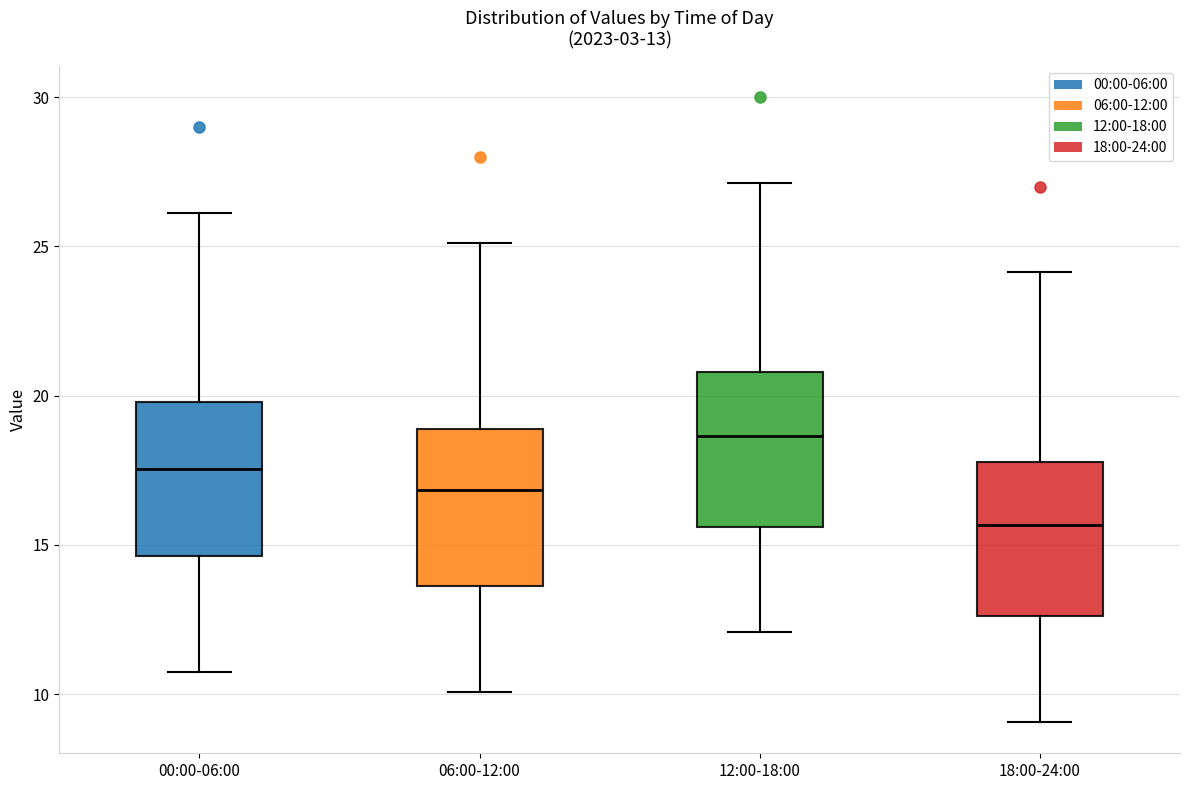

Which box's median line is the lowest?

18:00-24:00